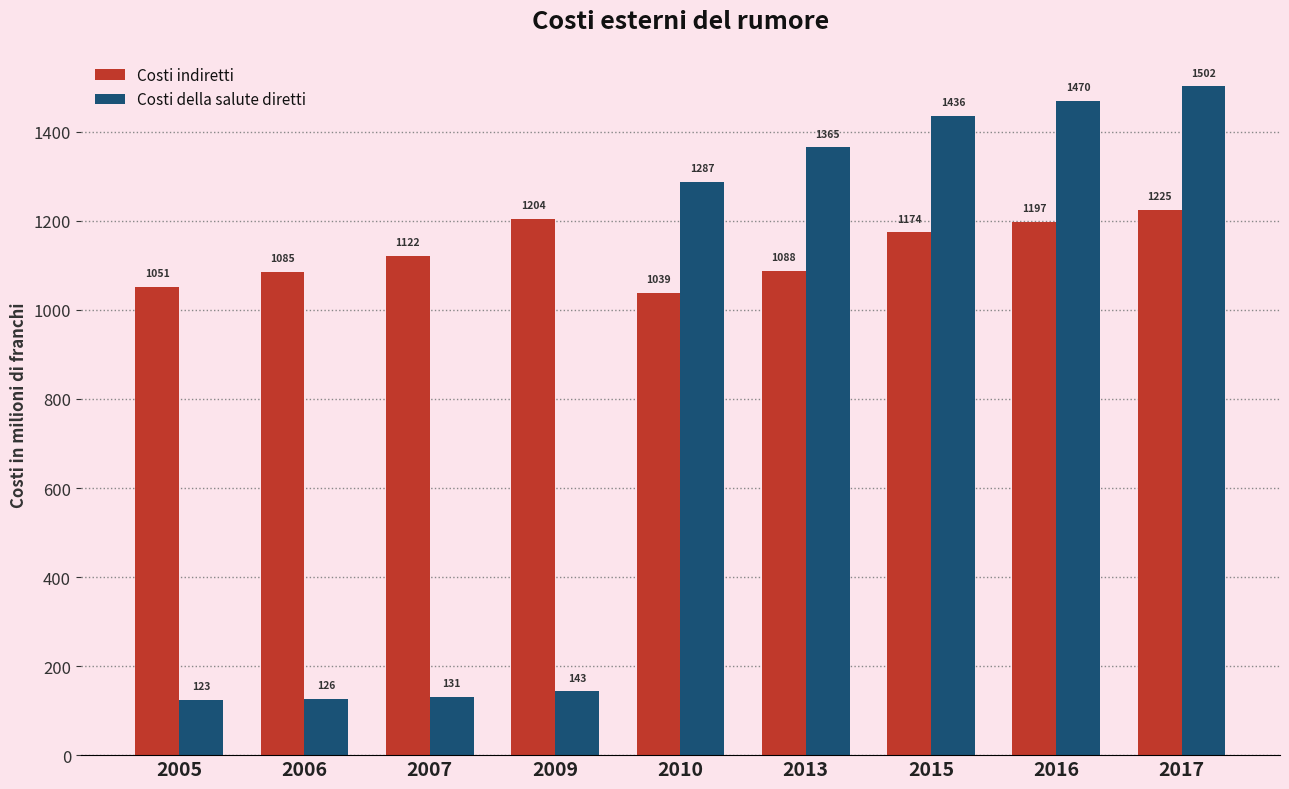

At which category does the chart reach its peak across all series?

2017